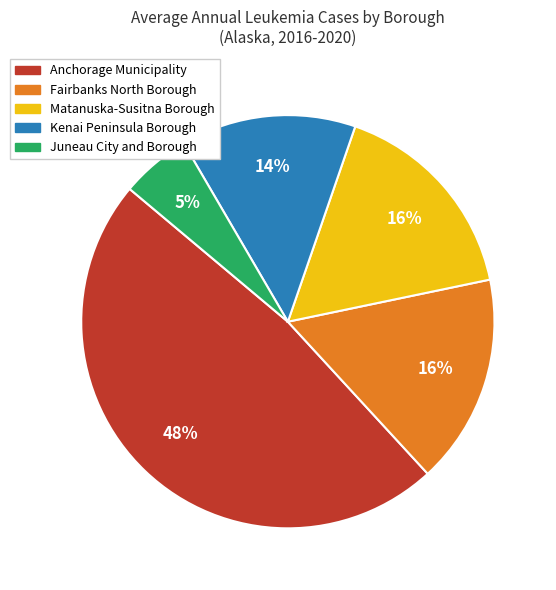

Combined, do Juneau City and Borough and Fairbanks North Borough account for over 50%?

No